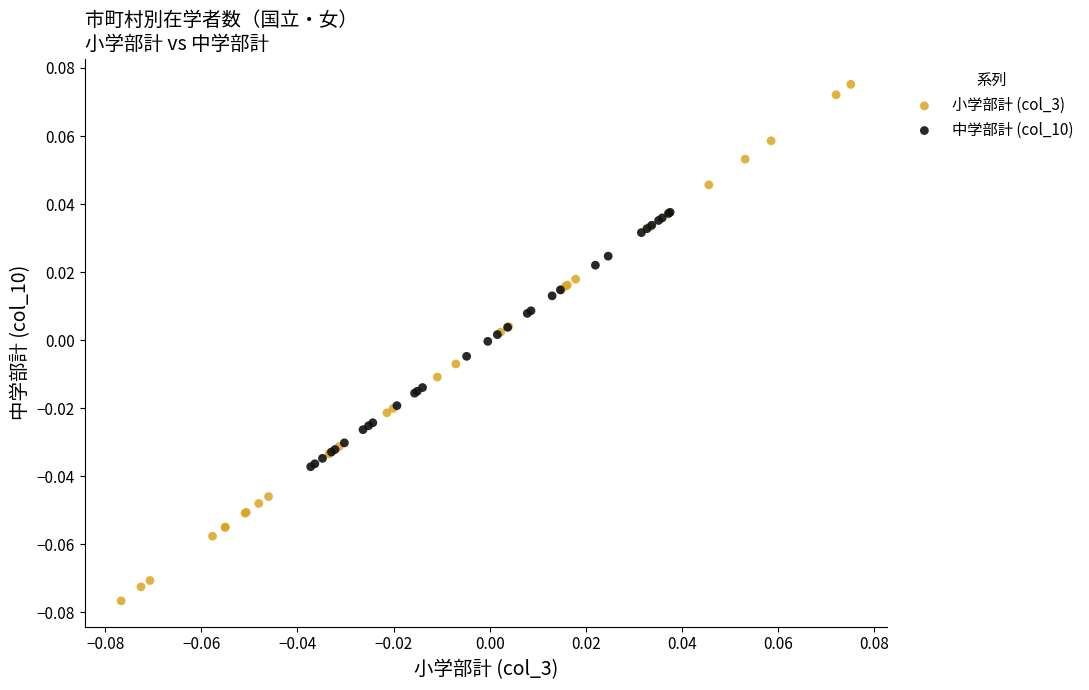

Which series reaches the maximum Y coordinate?

小学部計 (col_3)